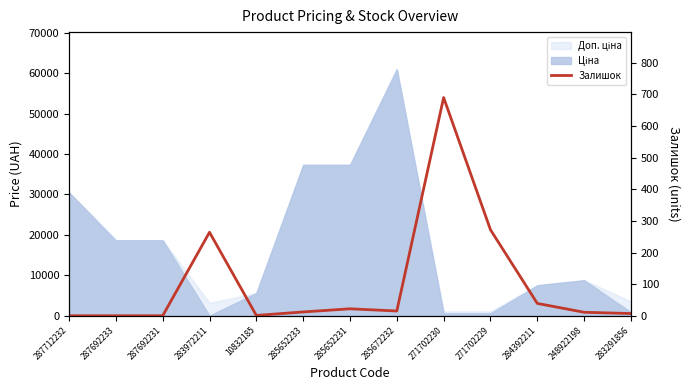

What is the difference between the values at 248922198 and 285672232?

4